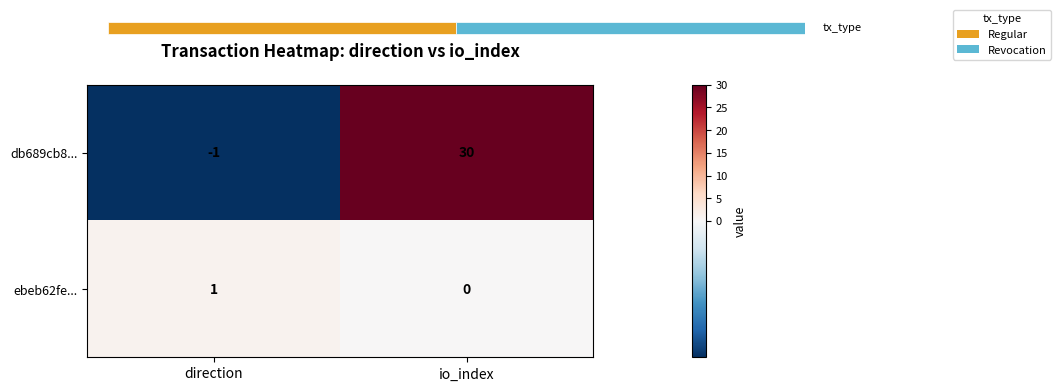

Which series has the largest range (max minus min)?

db689cb8...